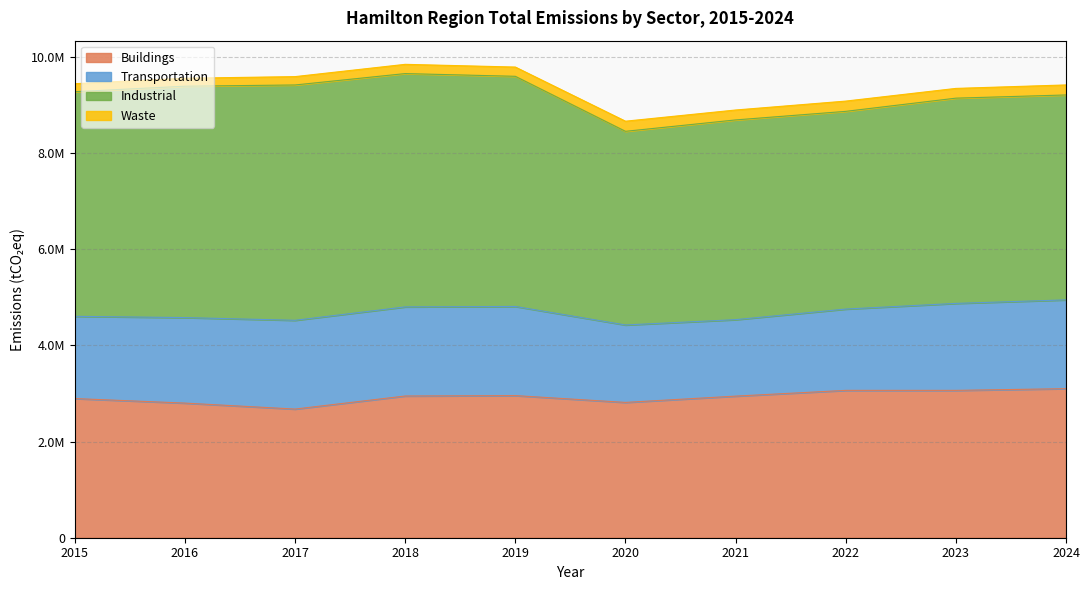

True or false: Waste has more than 0 points higher than both neighbors.

True